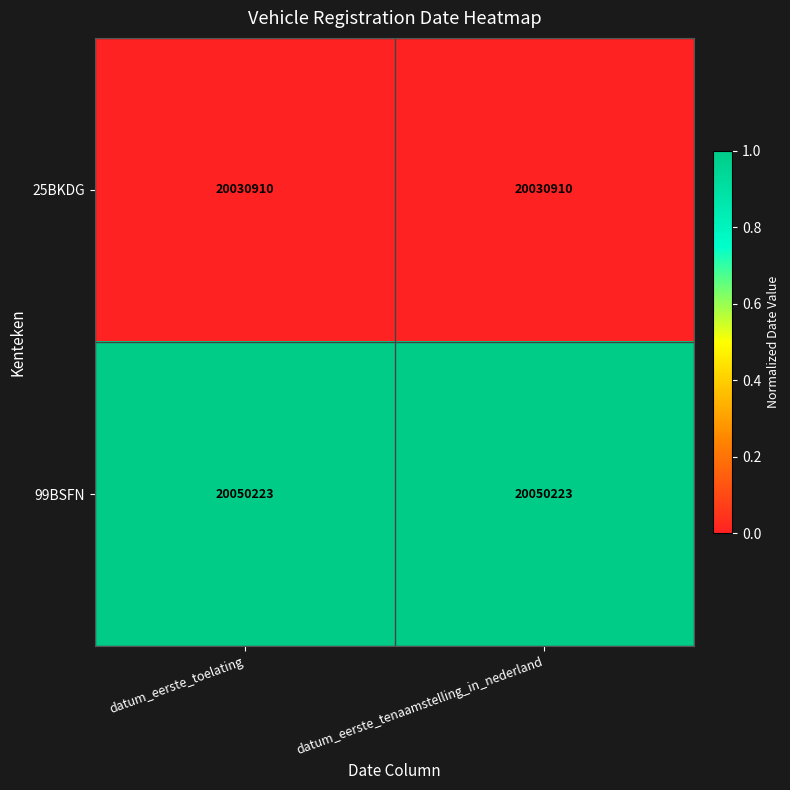

List the series in order of their overall mean, highest first.

99BSFN, 25BKDG